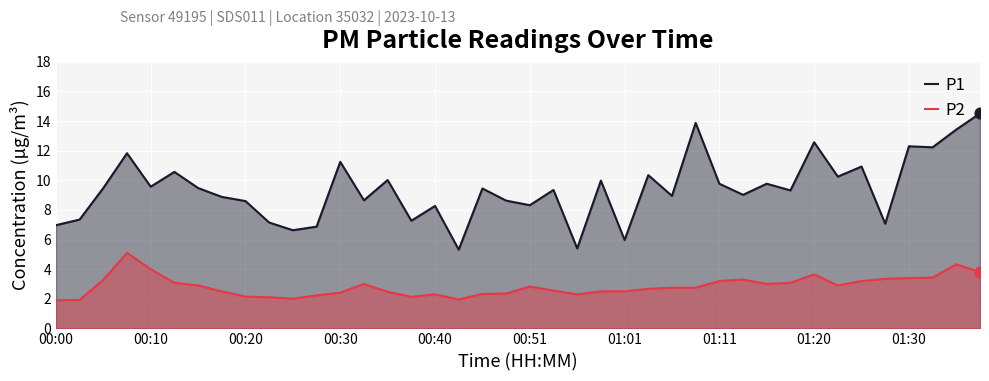

What is the total value across all series at 18?

11.8